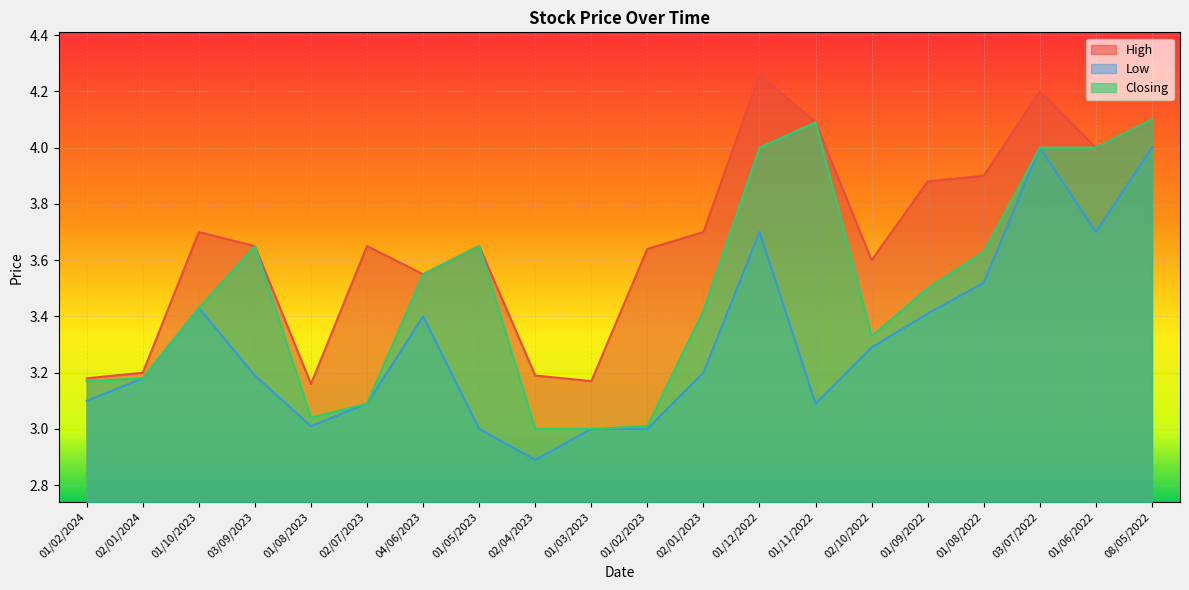

What is the approximate value of Low at 01/03/2023?

3.0